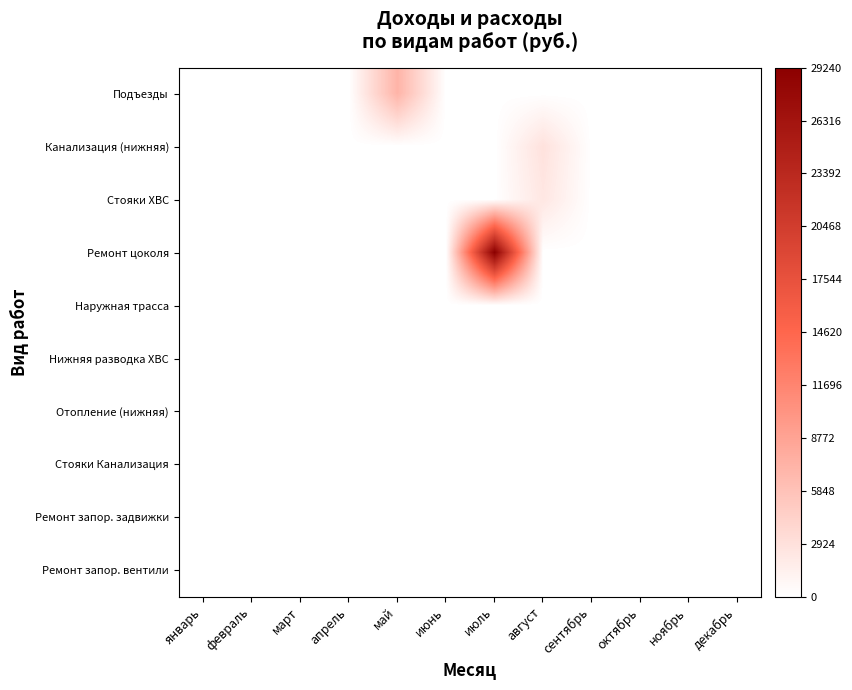

Reading left to right, list all the values displayed in this chart.

Подъезды: январь=0	февраль=0	март=0	апрель=0	май=7152	июнь=0	июль=0	август=0	сентябрь=0	октябрь=0	ноябрь=0	декабрь=0
Канализация (нижняя): январь=0	февраль=0	март=0	апрель=0	май=0	июнь=0	июль=0	август=2807	сентябрь=0	октябрь=0	ноябрь=0	декабрь=0
Стояки ХВС: январь=0	февраль=0	март=0	апрель=0	май=0	июнь=0	июль=0	август=2335	сентябрь=0	октябрь=0	ноябрь=0	декабрь=0
Ремонт цоколя: январь=0	февраль=0	март=0	апрель=0	май=0	июнь=0	июль=29240	август=0	сентябрь=0	октябрь=0	ноябрь=0	декабрь=0
Наружная трасса: январь=0	февраль=0	март=0	апрель=0	май=0	июнь=0	июль=0	август=0	сентябрь=0	октябрь=0	ноябрь=0	декабрь=0
Нижняя разводка ХВС: январь=0	февраль=0	март=0	апрель=0	май=0	июнь=0	июль=0	август=0	сентябрь=0	октябрь=0	ноябрь=0	декабрь=0
Отопление (нижняя): январь=0	февраль=0	март=0	апрель=0	май=0	июнь=0	июль=0	август=0	сентябрь=0	октябрь=0	ноябрь=0	декабрь=0
Стояки Канализация: январь=0	февраль=0	март=0	апрель=0	май=0	июнь=0	июль=0	август=0	сентябрь=0	октябрь=0	ноябрь=0	декабрь=0
Ремонт запор. задвижки: январь=0	февраль=0	март=0	апрель=0	май=0	июнь=0	июль=0	август=0	сентябрь=0	октябрь=0	ноябрь=0	декабрь=0
Ремонт запор. вентили: январь=0	февраль=0	март=0	апрель=0	май=0	июнь=0	июль=0	август=0	сентябрь=0	октябрь=0	ноябрь=0	декабрь=0